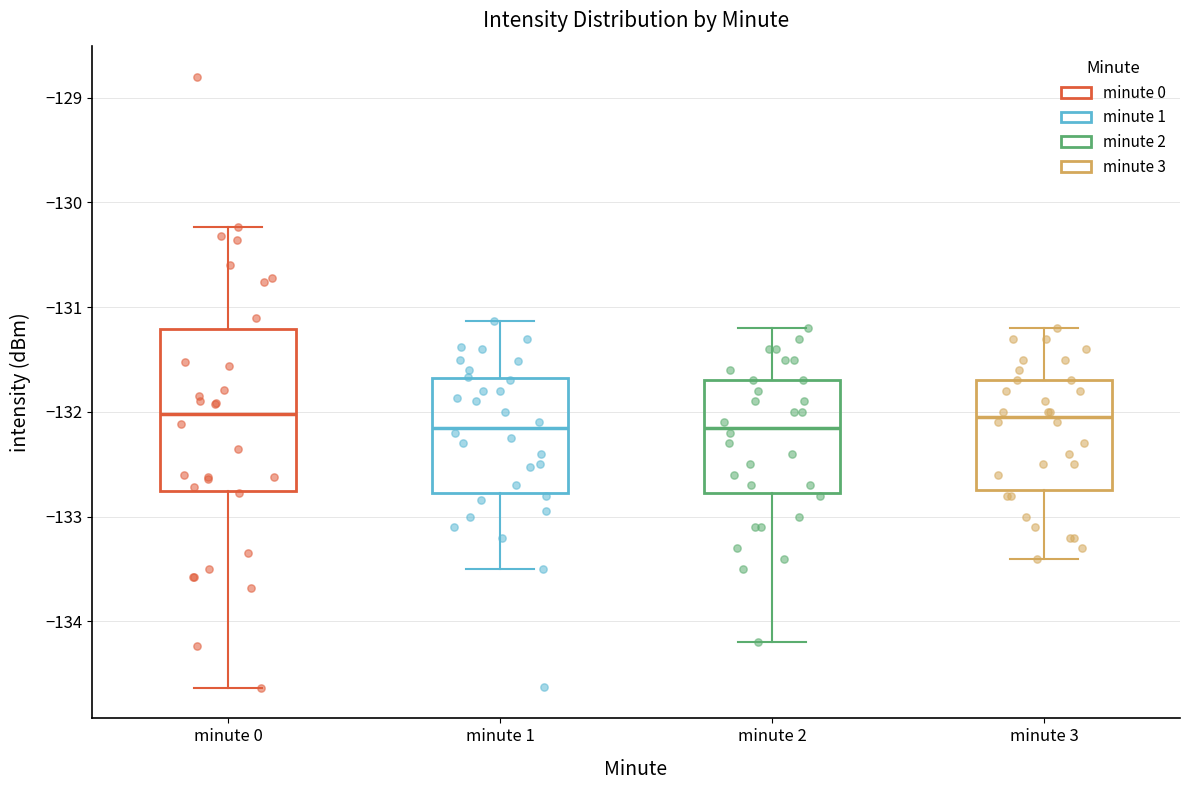

Comparing the boxes themselves (not the whiskers), which one is the tallest?

minute 0